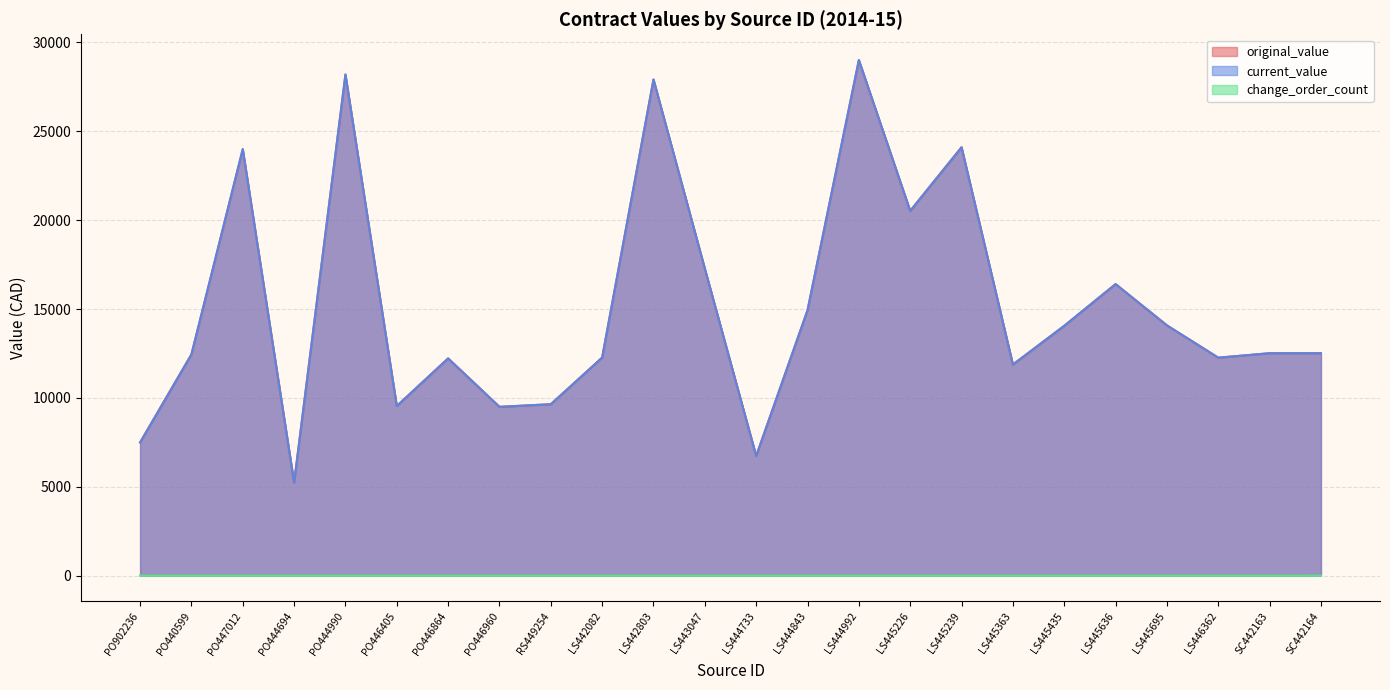

How many series are shown in this chart?

3